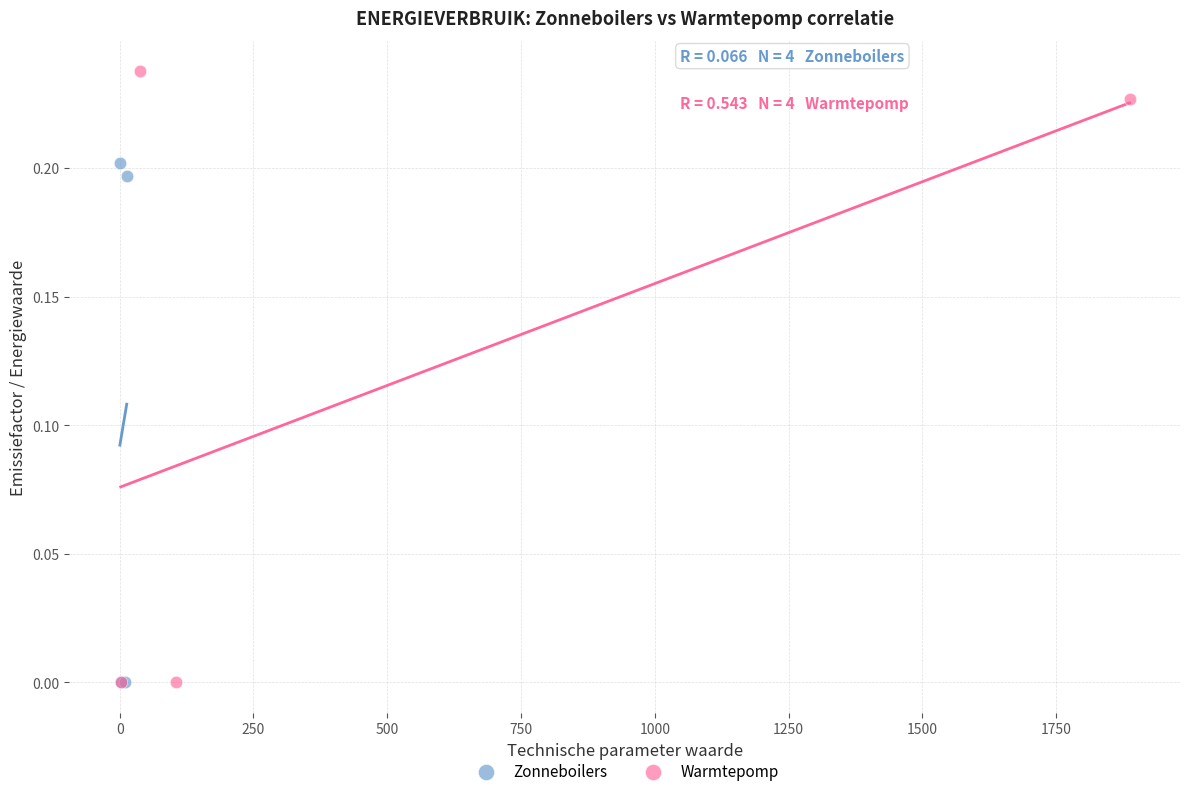

Which series reaches the maximum Y coordinate?

Warmtepomp